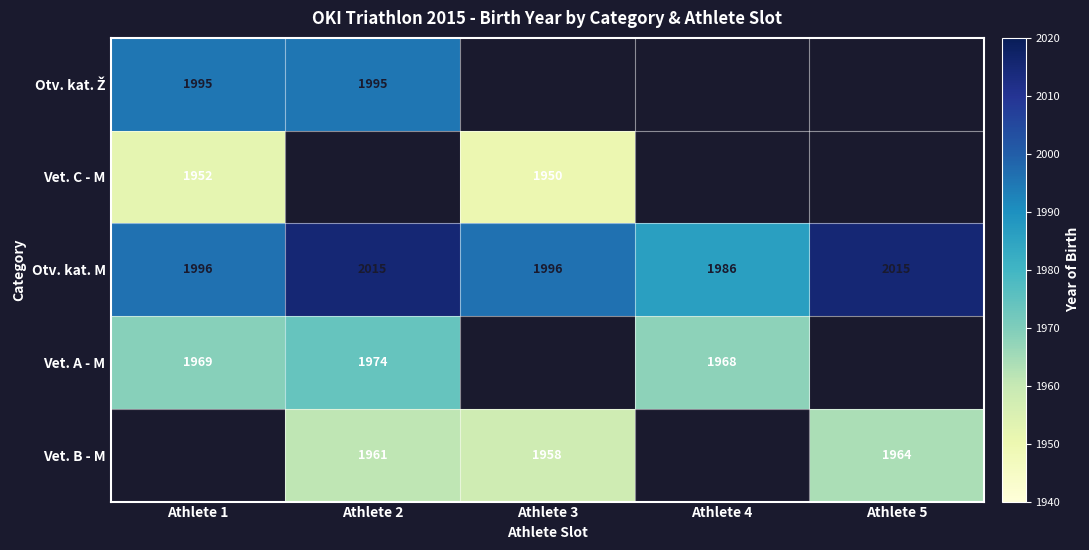

The Vet. B - M series shows 2842 at Athlete 2. True or false?

False